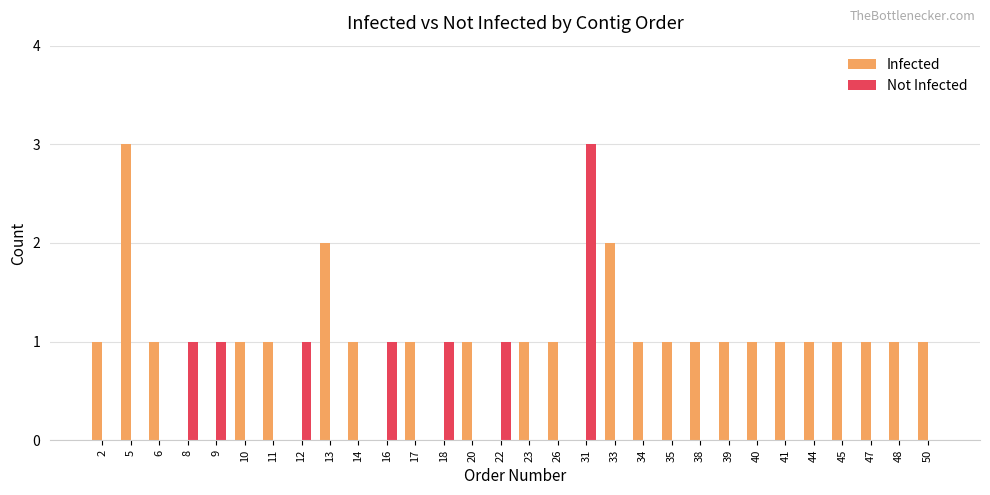

What are all the series names shown in the legend?

Infected, Not Infected